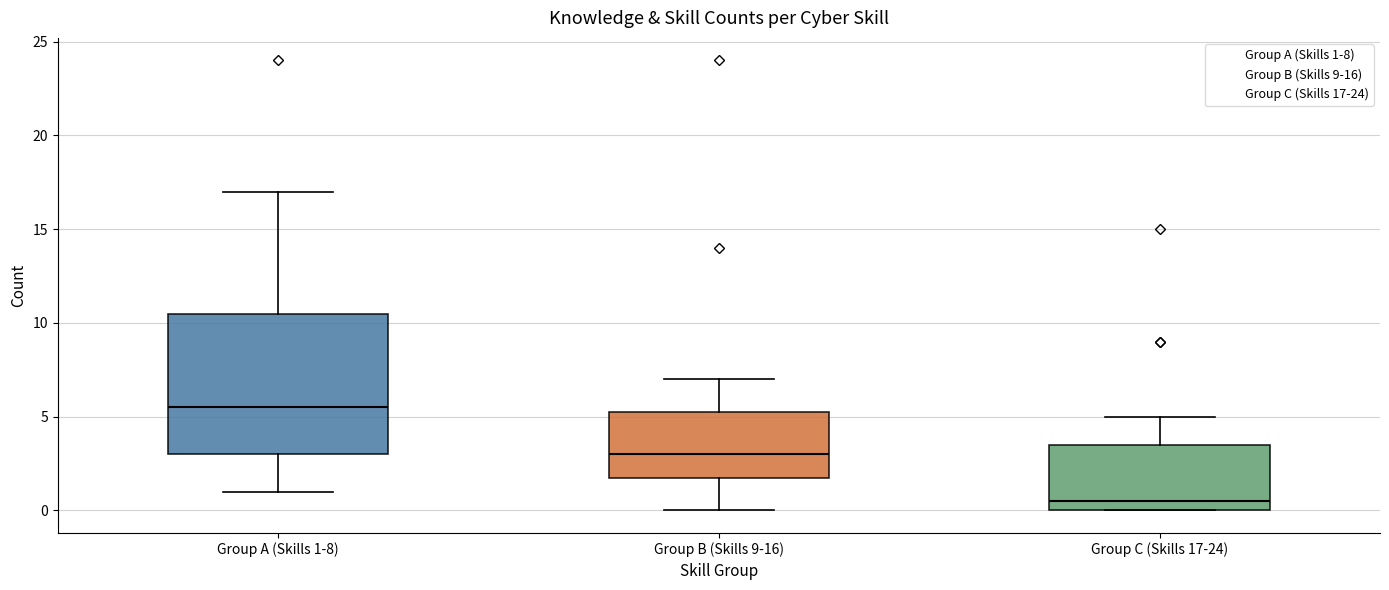

Where does the lower whisker of the box for Group B (Skills 9-16) end on the y-axis? The values are not printed on the chart, so give them approximately, as read against the axis.

0.0